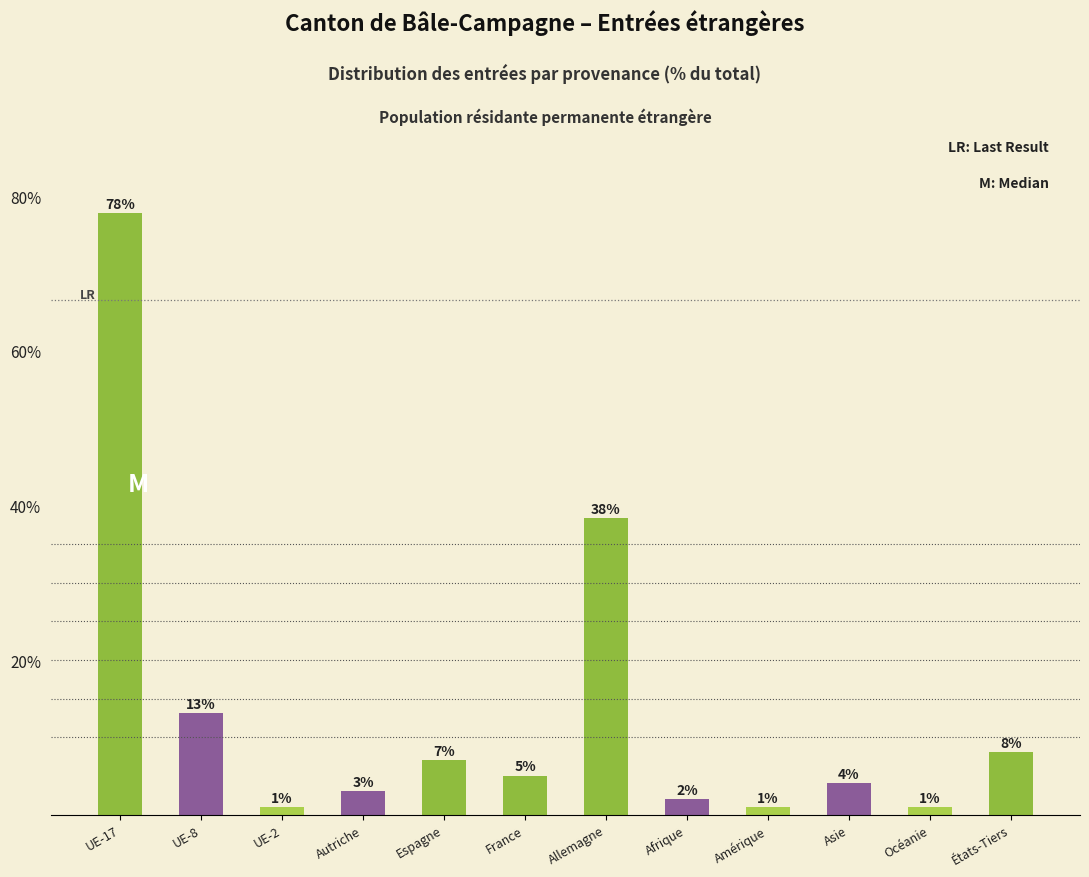

True or false: the data shows 1.0 at Amérique.

True